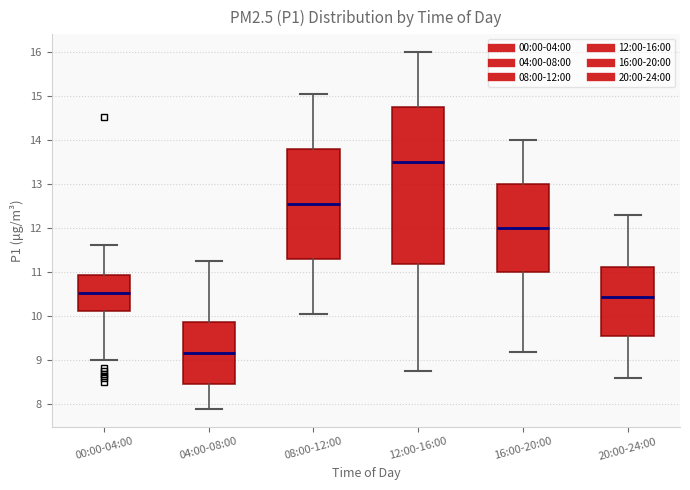

Comparing the boxes themselves (not the whiskers), which one is the tallest?

12:00-16:00